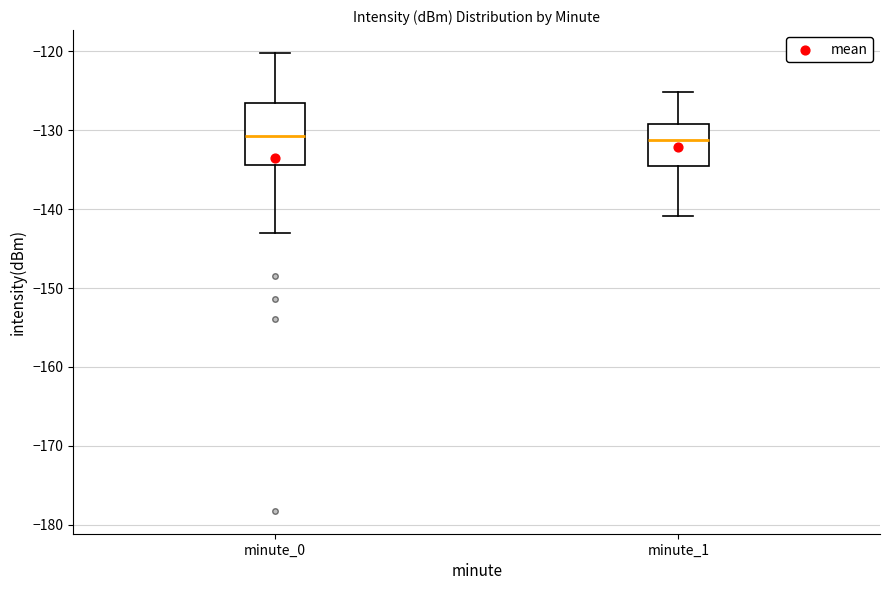

Reading left to right, read every box against the y-axis: the position of its median line, the range the box covers, and the ends of its whiskers. The values are not printed on the chart, so give them approximately, as read against the axis.

minute_0: median -131, box -134 to -127, whiskers -143 to -120
minute_1: median -131, box -135 to -129, whiskers -141 to -125